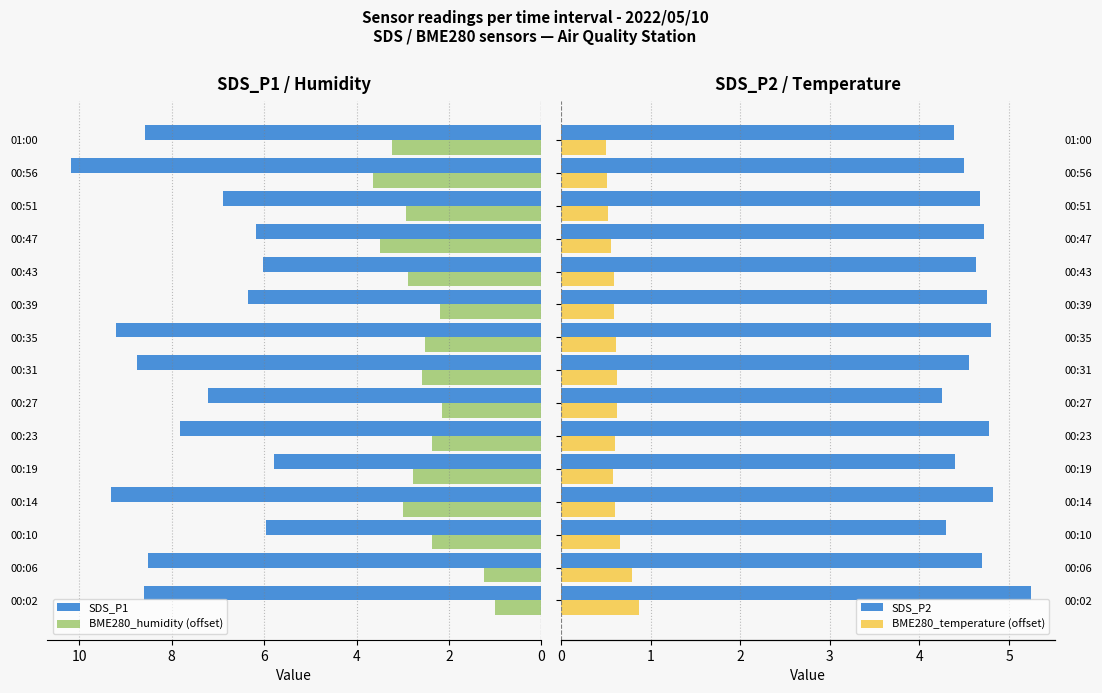

Is the value of SDS_P1 at 00:10 greater than the value of BME280_humidity (offset) at 00:06?

Yes